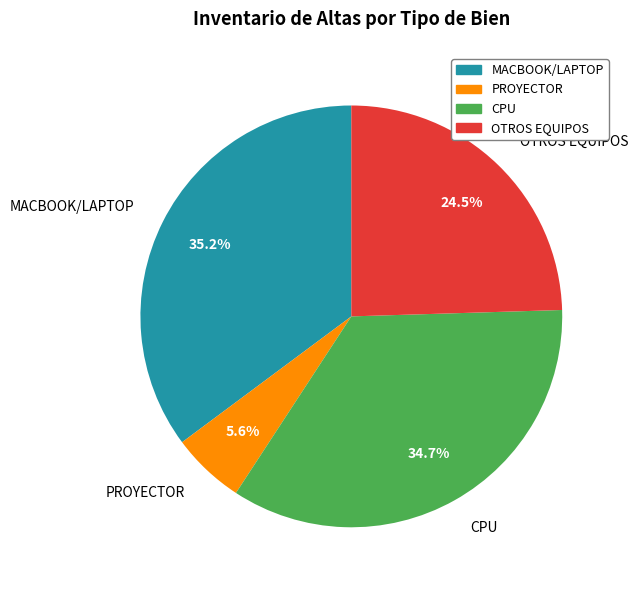

What is the smallest slice in the pie chart?

PROYECTOR